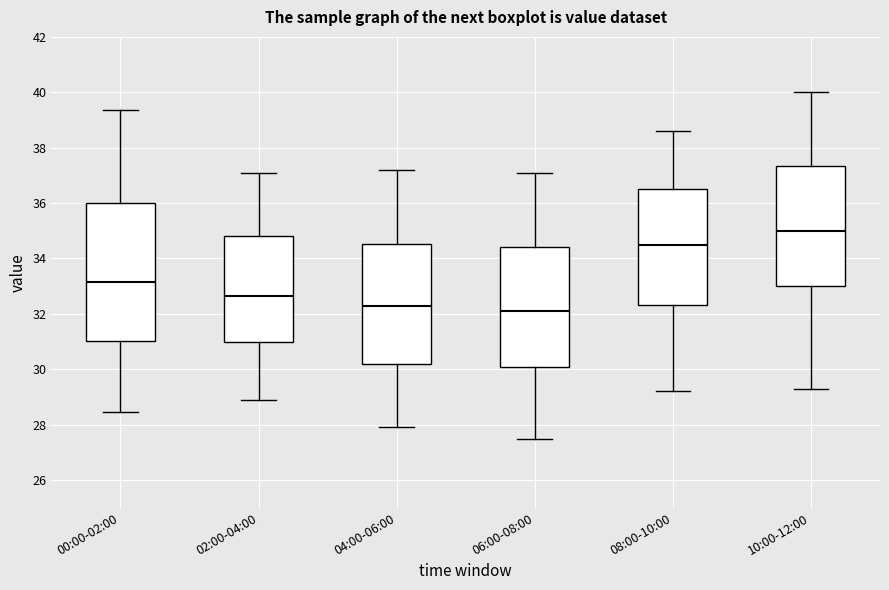

Comparing the boxes themselves (not the whiskers), which one is the tallest?

00:00-02:00